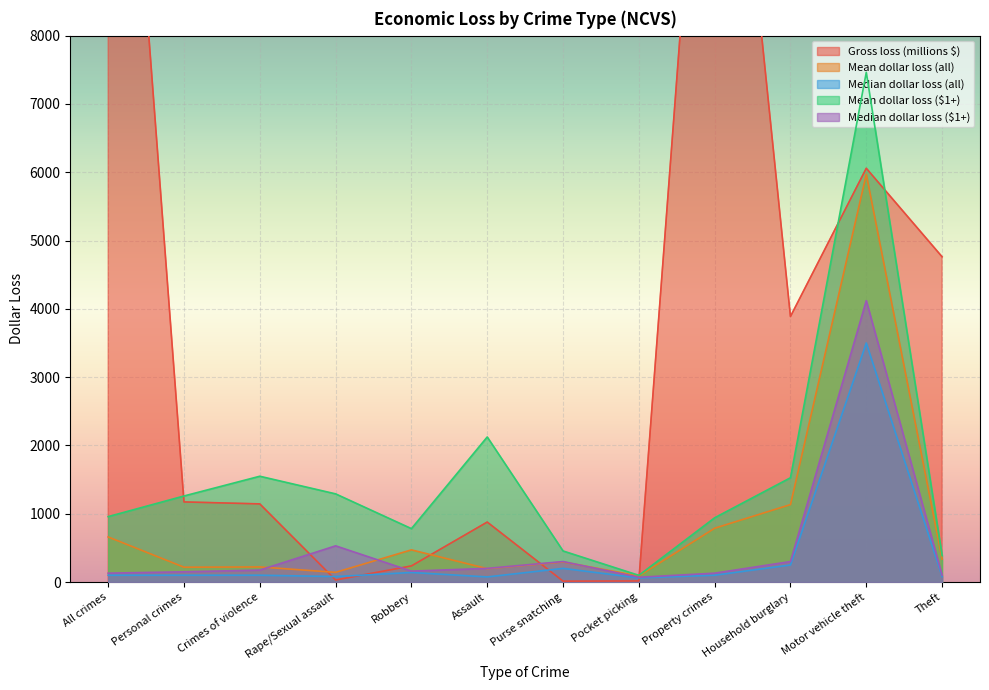

How many interior local valleys does the Mean dollar loss ($1+) series have?

2